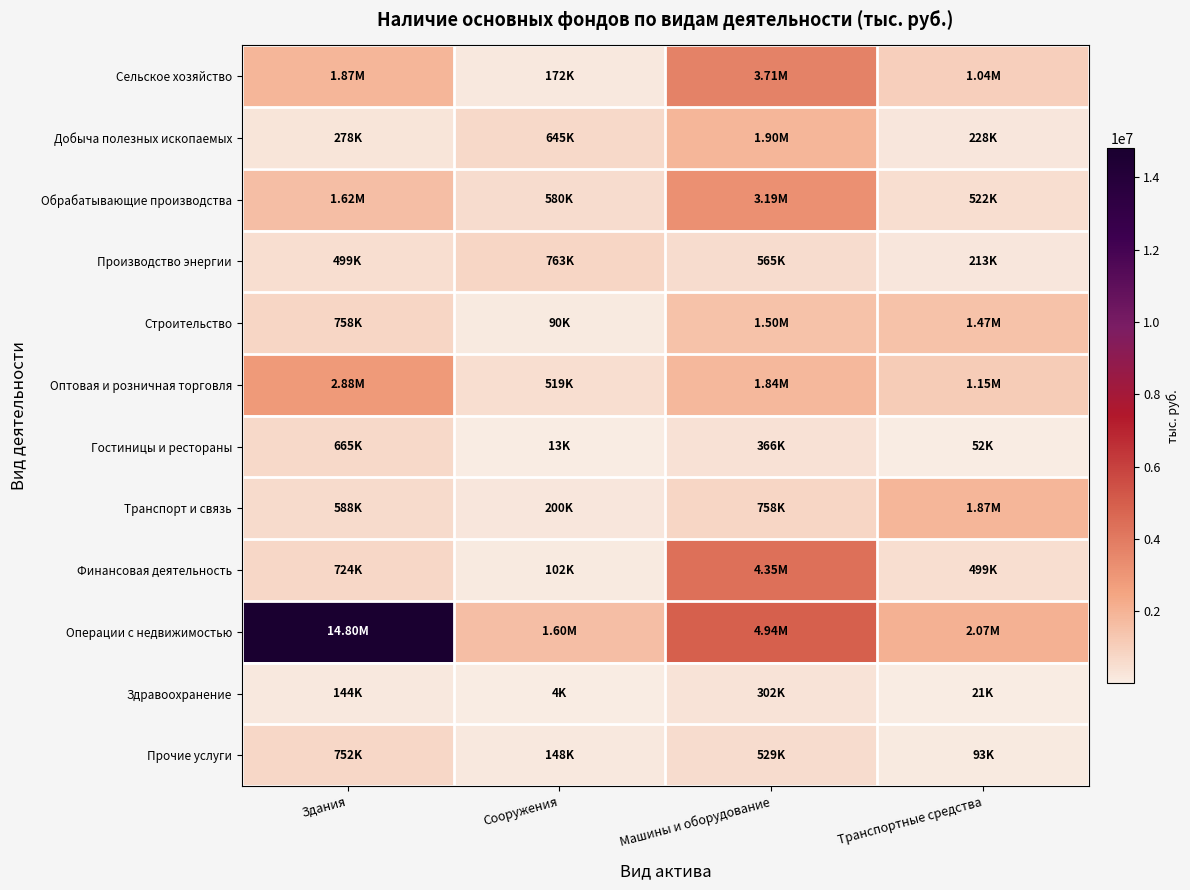

Reading left to right, extract all data points from this chart.

Сельское хозяйство: Здания=1868617	Сооружения=171591	Машины и оборудование=3709180	Транспортные средства=1041132
Добыча полезных ископаемых: Здания=278314	Сооружения=644708	Машины и оборудование=1897440	Транспортные средства=227862
Обрабатывающие производства: Здания=1615945	Сооружения=579708	Машины и оборудование=3187230	Транспортные средства=522384
Производство энергии: Здания=499410	Сооружения=763319	Машины и оборудование=564859	Транспортные средства=212795
Строительство: Здания=758023	Сооружения=90329	Машины и оборудование=1497687	Транспортные средства=1468133
Оптовая и розничная торговля: Здания=2880284	Сооружения=518574	Машины и оборудование=1837717	Транспортные средства=1150410
Гостиницы и рестораны: Здания=665280	Сооружения=13094	Машины и оборудование=365876	Транспортные средства=51985
Транспорт и связь: Здания=588447	Сооружения=199885	Машины и оборудование=757838	Транспортные средства=1867070
Финансовая деятельность: Здания=723660	Сооружения=101581	Машины и оборудование=4353792	Транспортные средства=498915
Операции с недвижимостью: Здания=14803842	Сооружения=1600216	Машины и оборудование=4935485	Транспортные средства=2072338
Здравоохранение: Здания=144072	Сооружения=4389	Машины и оборудование=302328	Транспортные средства=21026
Прочие услуги: Здания=752352	Сооружения=147898	Машины и оборудование=529013	Транспортные средства=93444